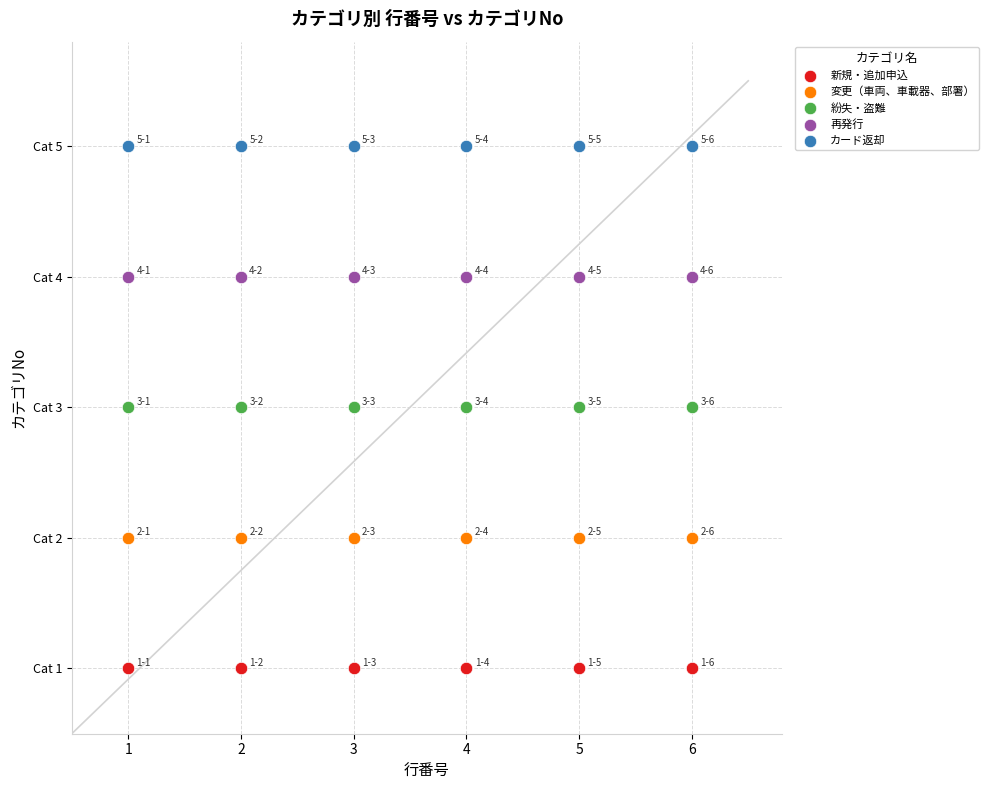

What are all the series names shown in the legend?

新規・追加申込, 変更（車両、車載器、部署）, 紛失・盗難, 再発行, カード返却